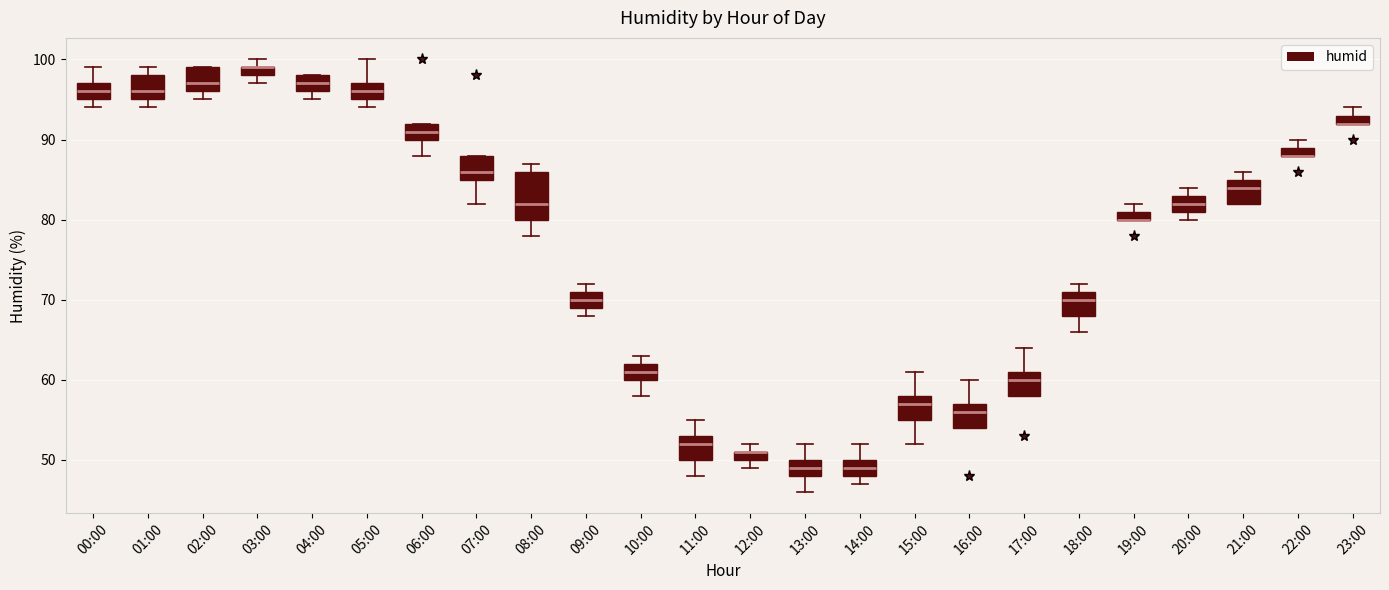

Which box is the tallest, from its lower edge to its upper edge?

08:00